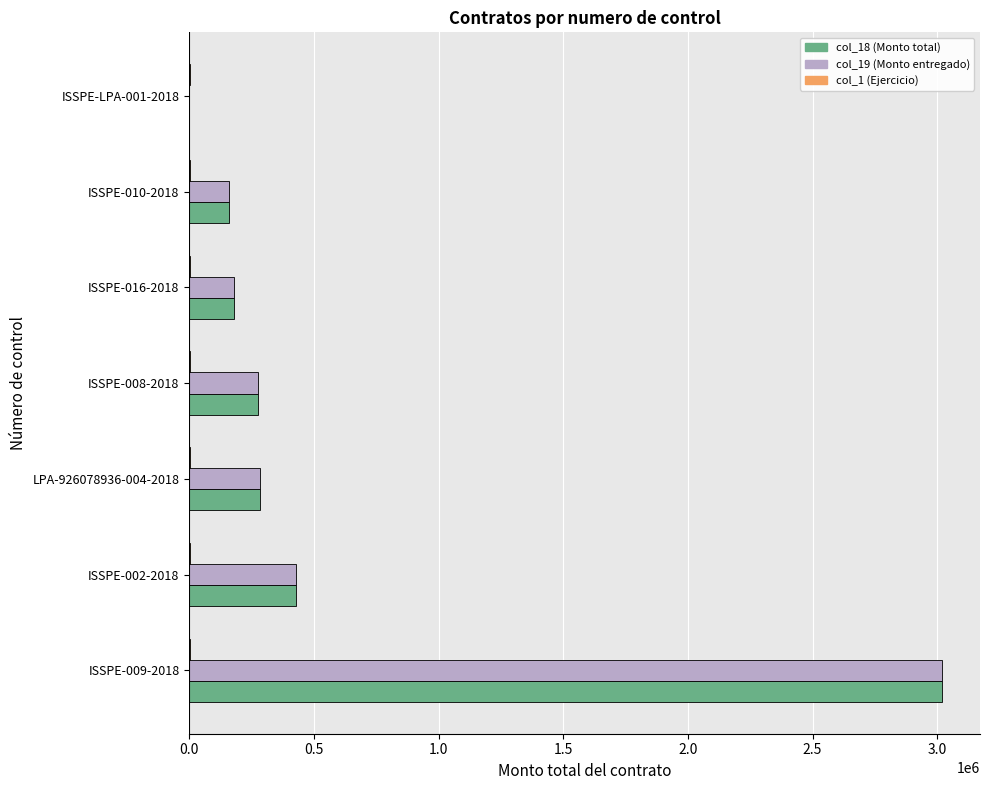

What is the greatest value displayed?

3020385.0